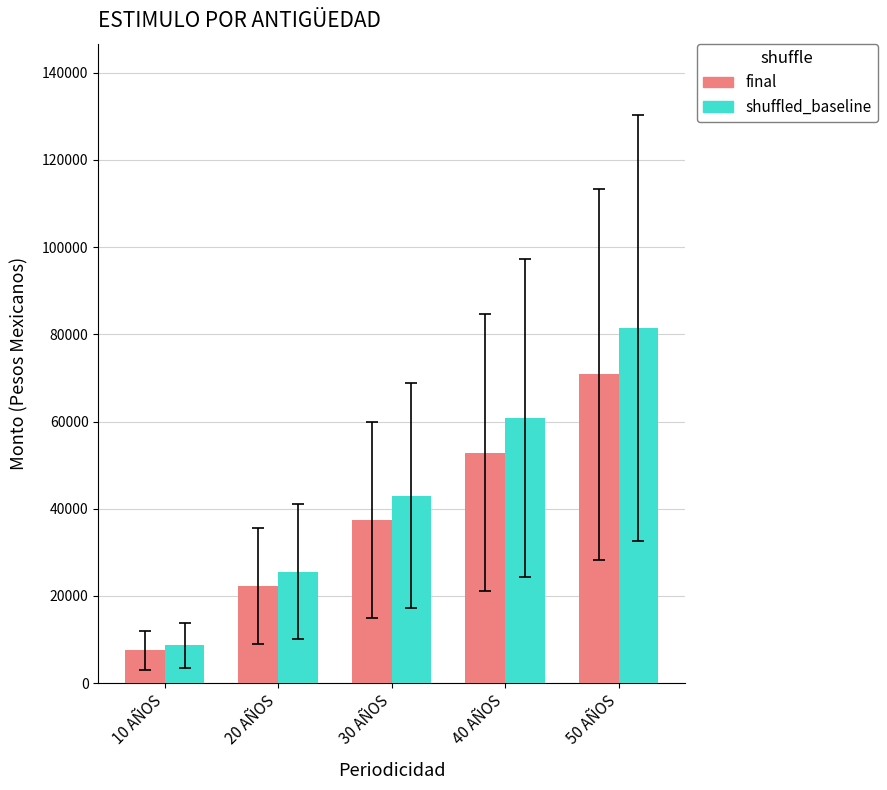

What is the label of the 1st bar from the right?

50 AÑOS